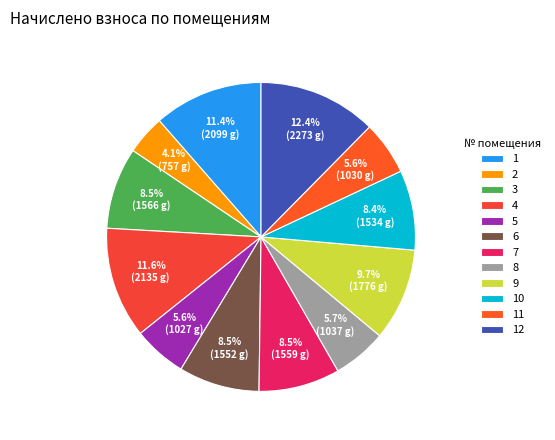

How many segments does this pie chart have?

12